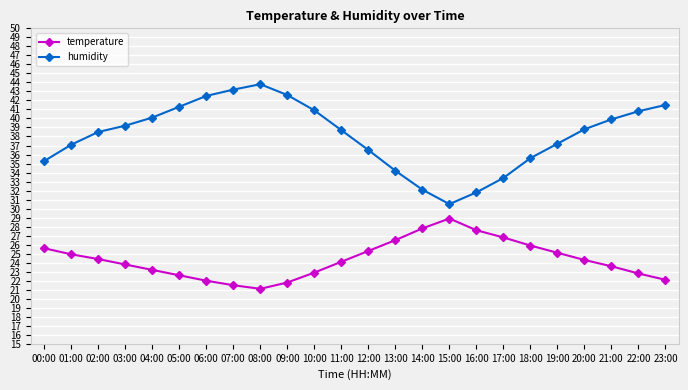

What is the difference between the highest and lowest values at 15:00?

1.6